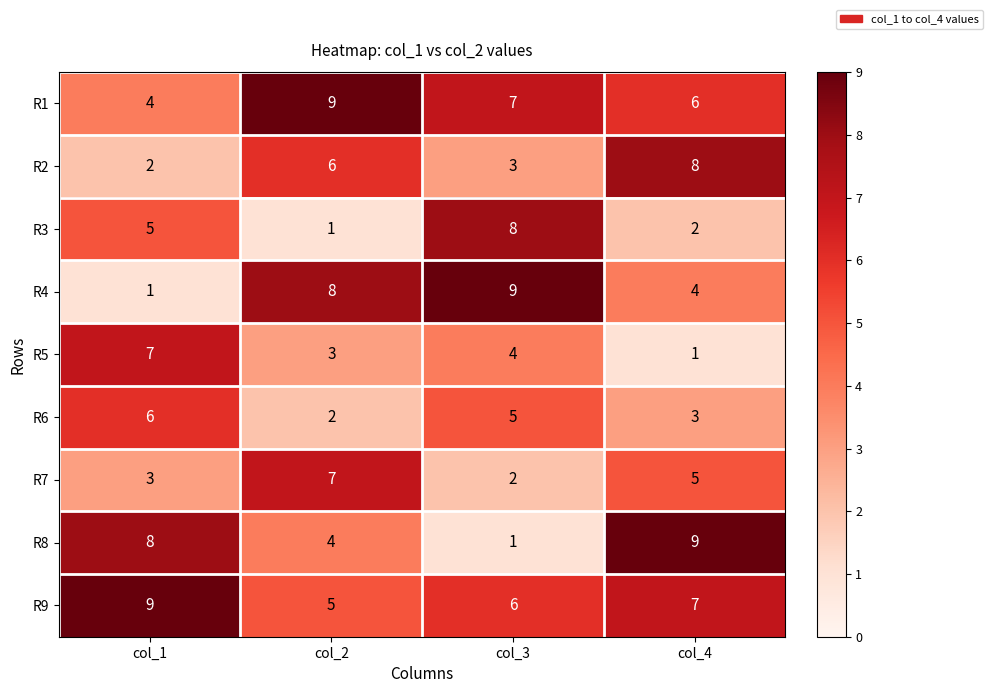

Rank the series at col_2 from lowest to highest value.

R3, R6, R5, R8, R9, R2, R7, R4, R1